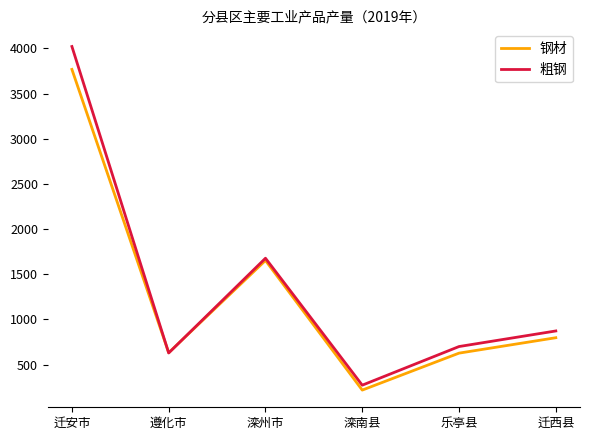

True or false: 粗钢 has a value of 197.2 at 乐亭县.

False